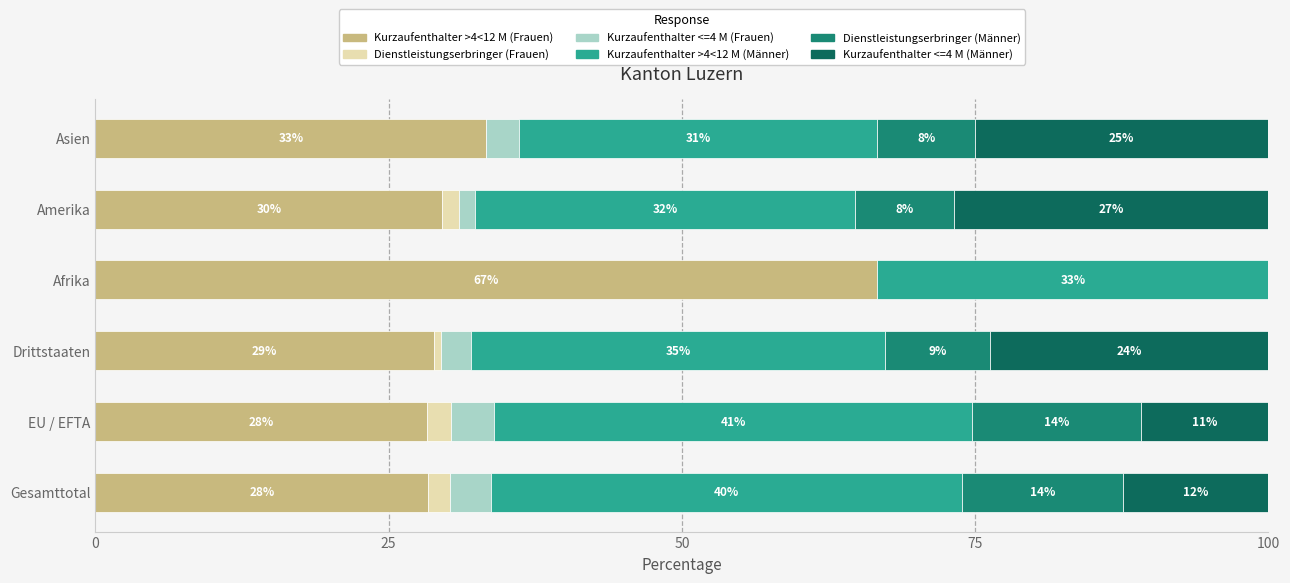

What is the difference between the second highest and second lowest values in the Kurzaufenthalter >4<12 M (Frauen) series?

5.0